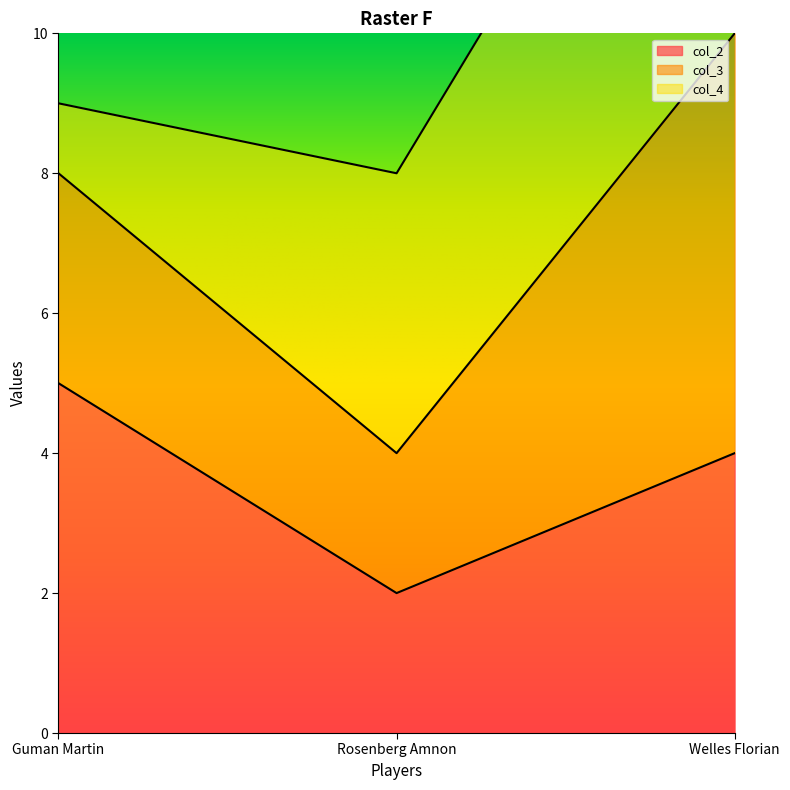

True or false: col_2 has a value of 2 at Rosenberg Amnon.

True